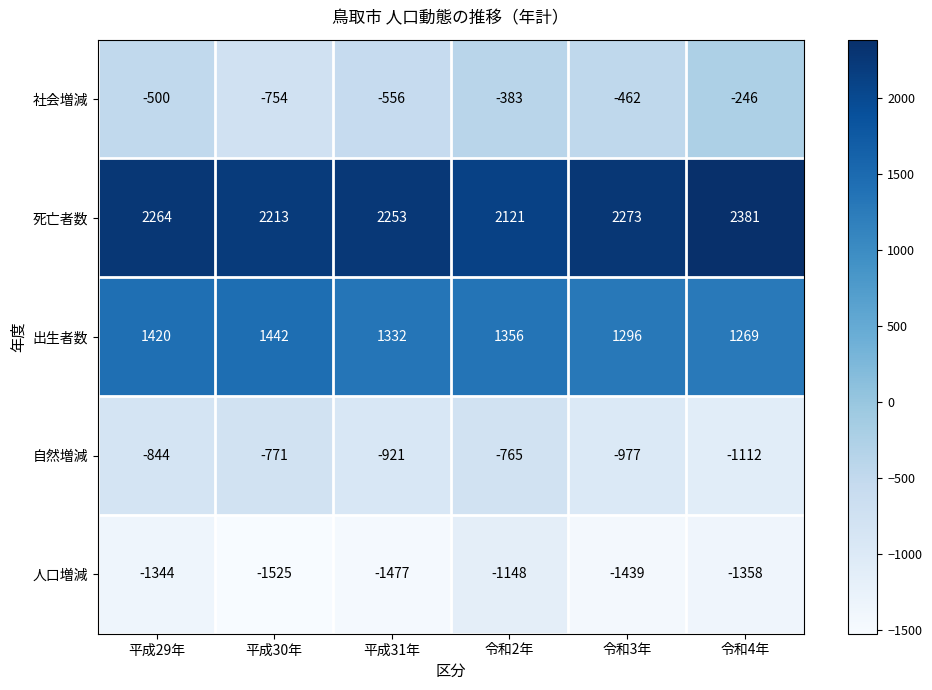

At which category is the sum across all series the highest?

令和2年